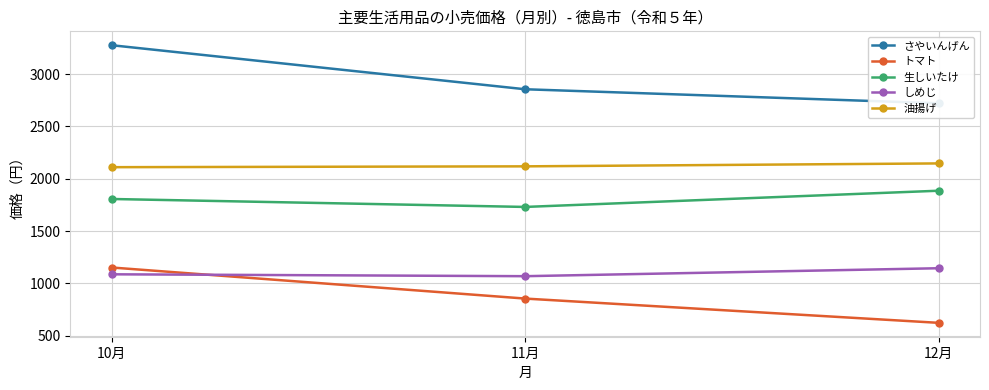

True or false: さやいんげん has a value of 2856 at 11月.

True